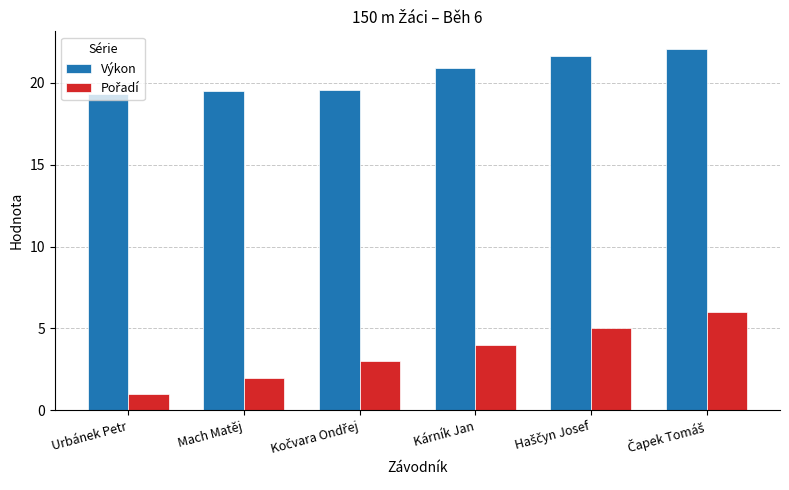

Where does the Výkon series first go above 20?

Kárník Jan